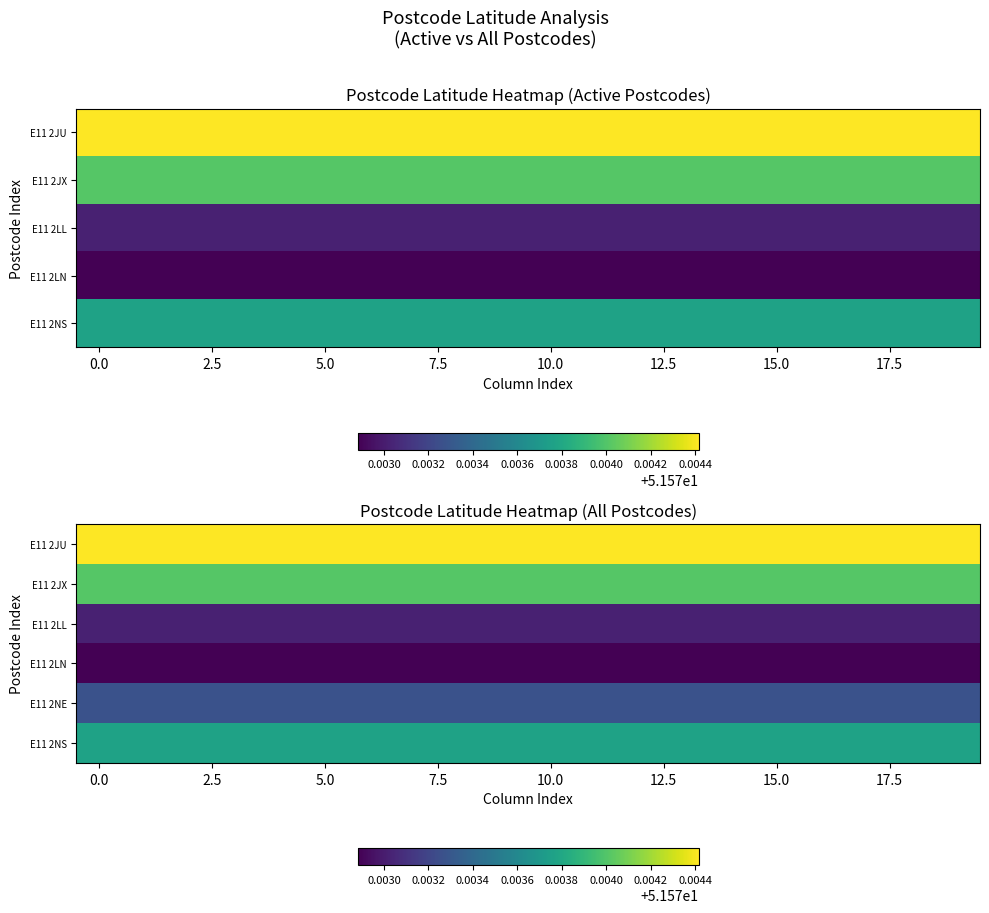

What is the smallest value displayed?

51.6